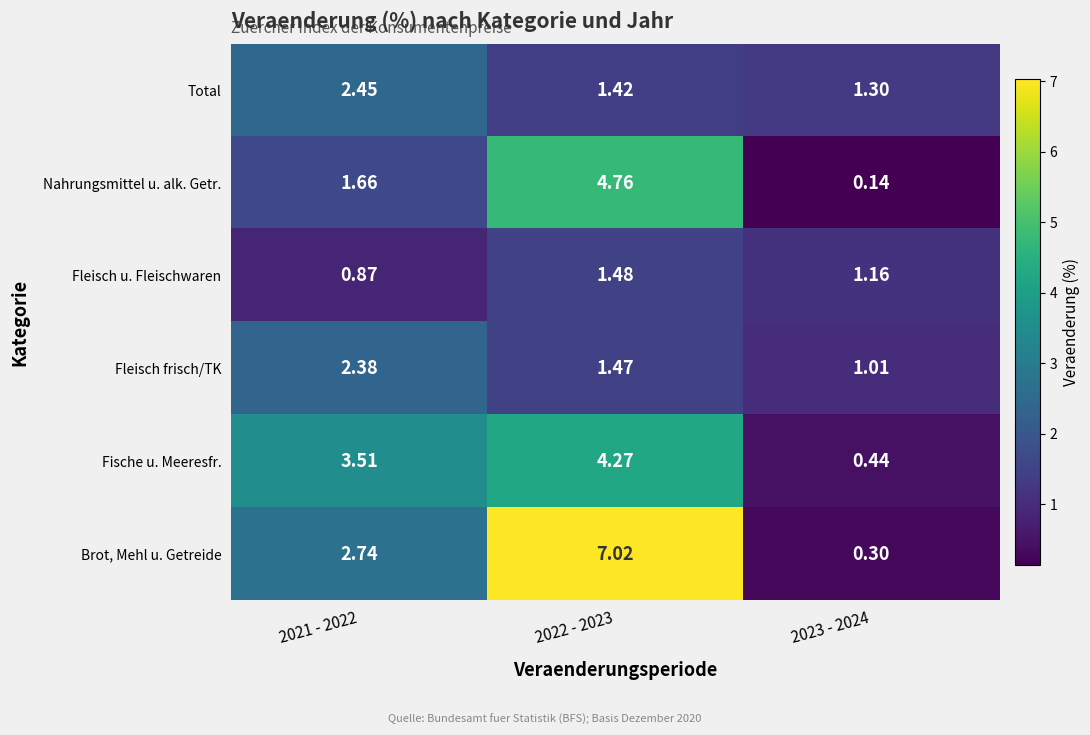

Is the value of Fleisch u. Fleischwaren at 2023 - 2024 greater than the value of Brot, Mehl u. Getreide at 2022 - 2023?

No